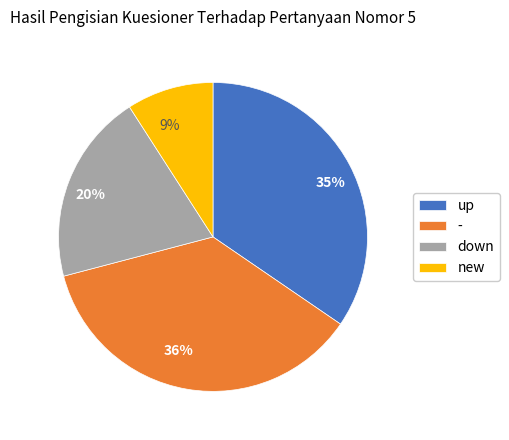

Which has a higher value, - or down?

-